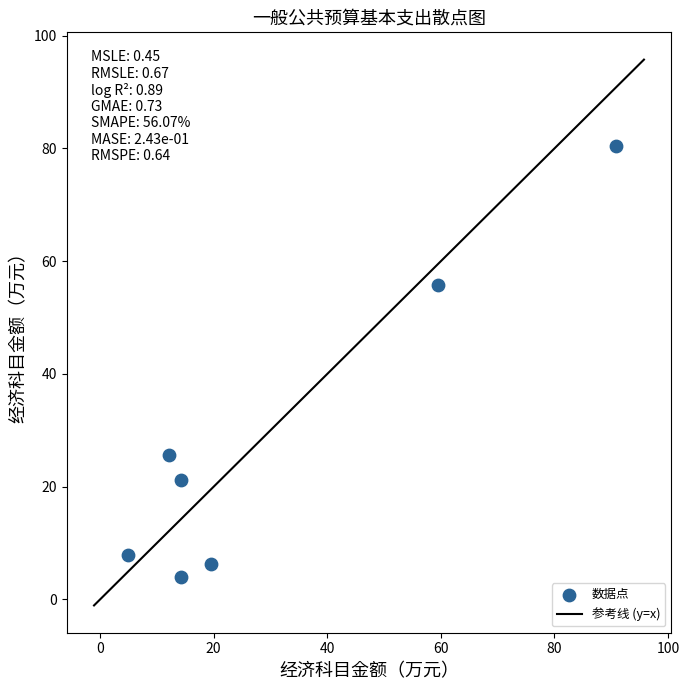

What is the average Y value?

28.7